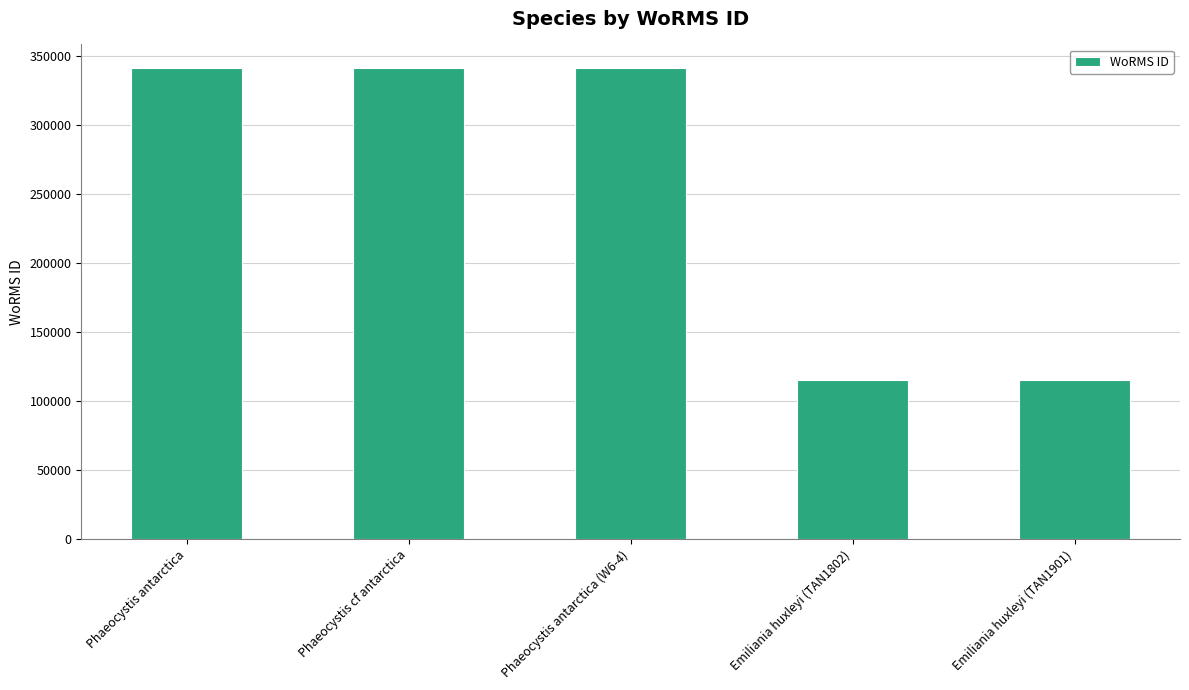

Between Emiliania huxleyi (TAN1802) and Phaeocystis cf antarctica, which is larger?

Phaeocystis cf antarctica